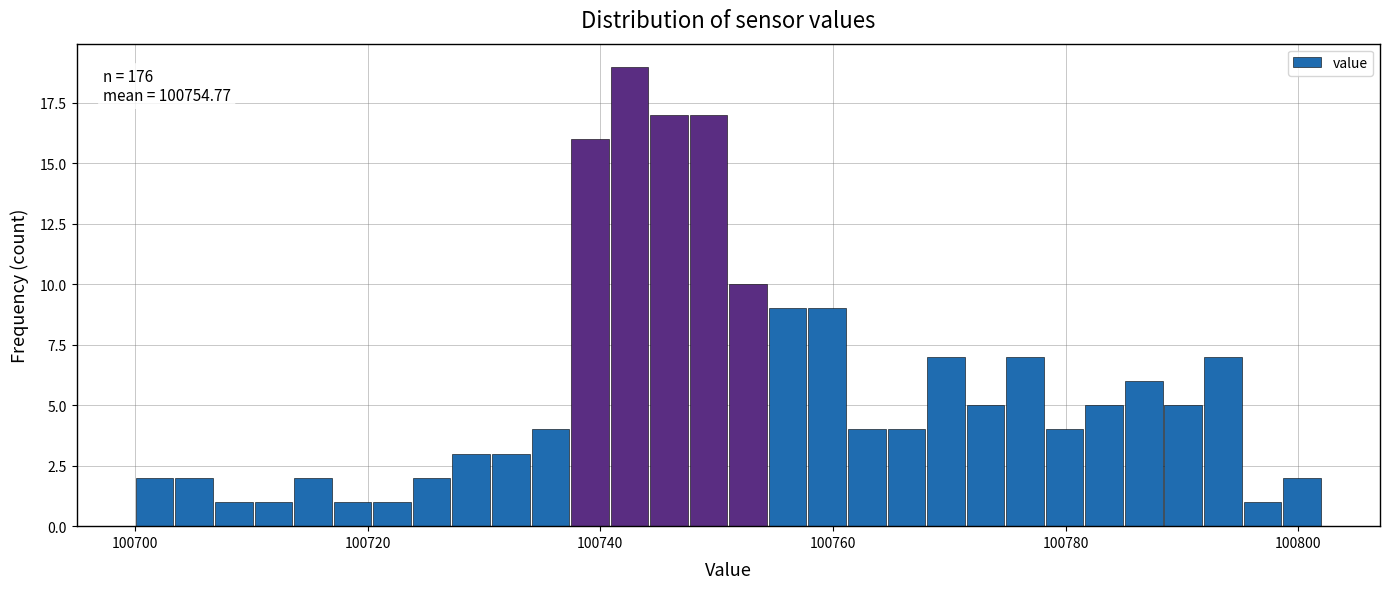

Around what value on the x-axis is the tallest bar? Give the approximate position of its centre, as read against the axis.

100742